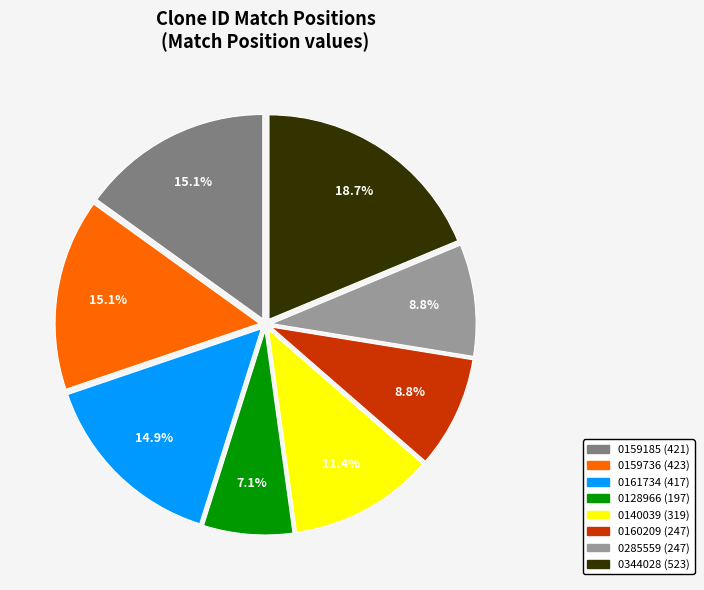

Does any single category account for the majority?

No